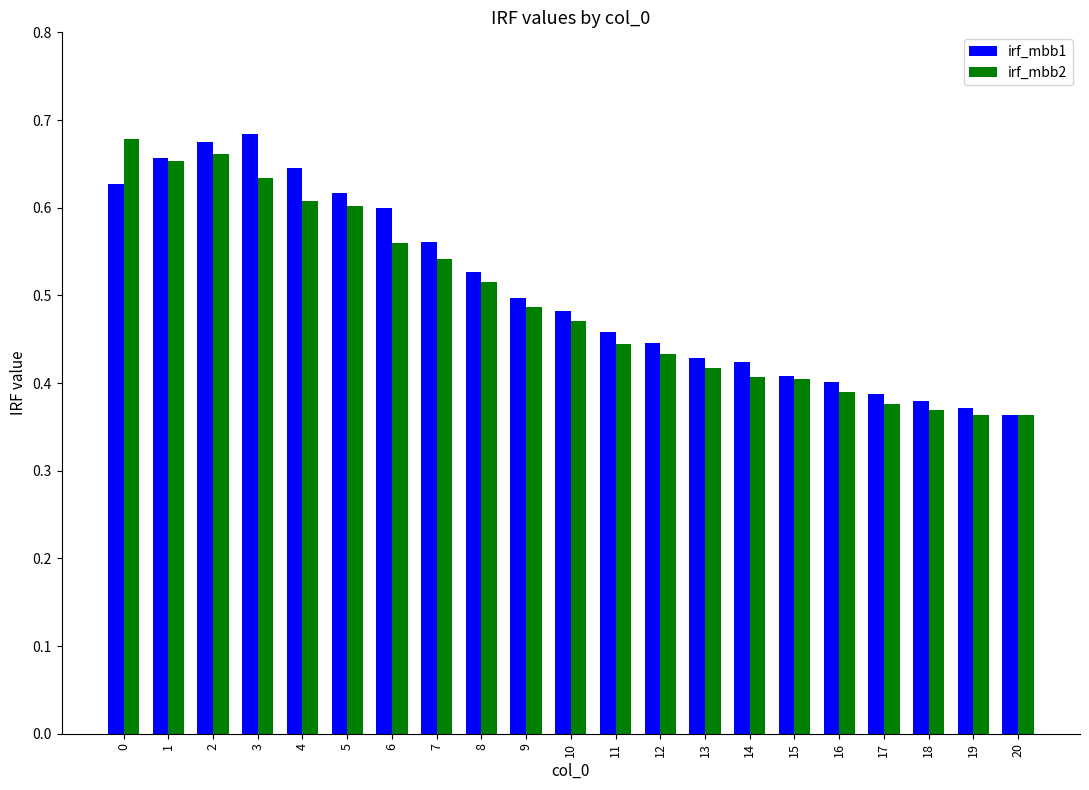

Rank the series by their average value, from highest to lowest.

irf_mbb1, irf_mbb2